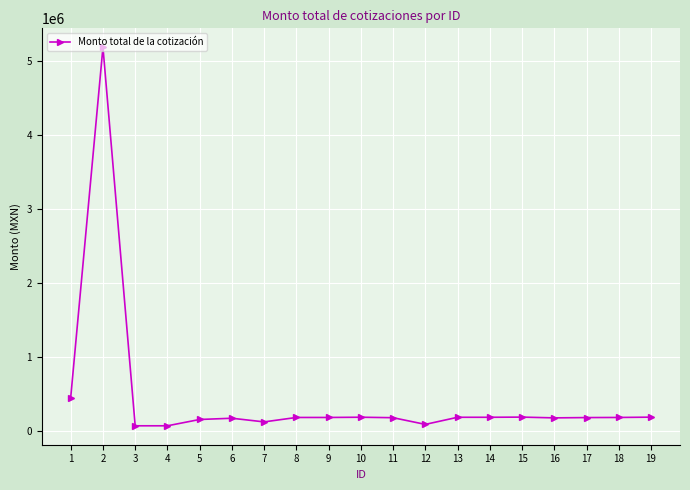

True or false: there are more than 0 points higher than both neighbors.

True